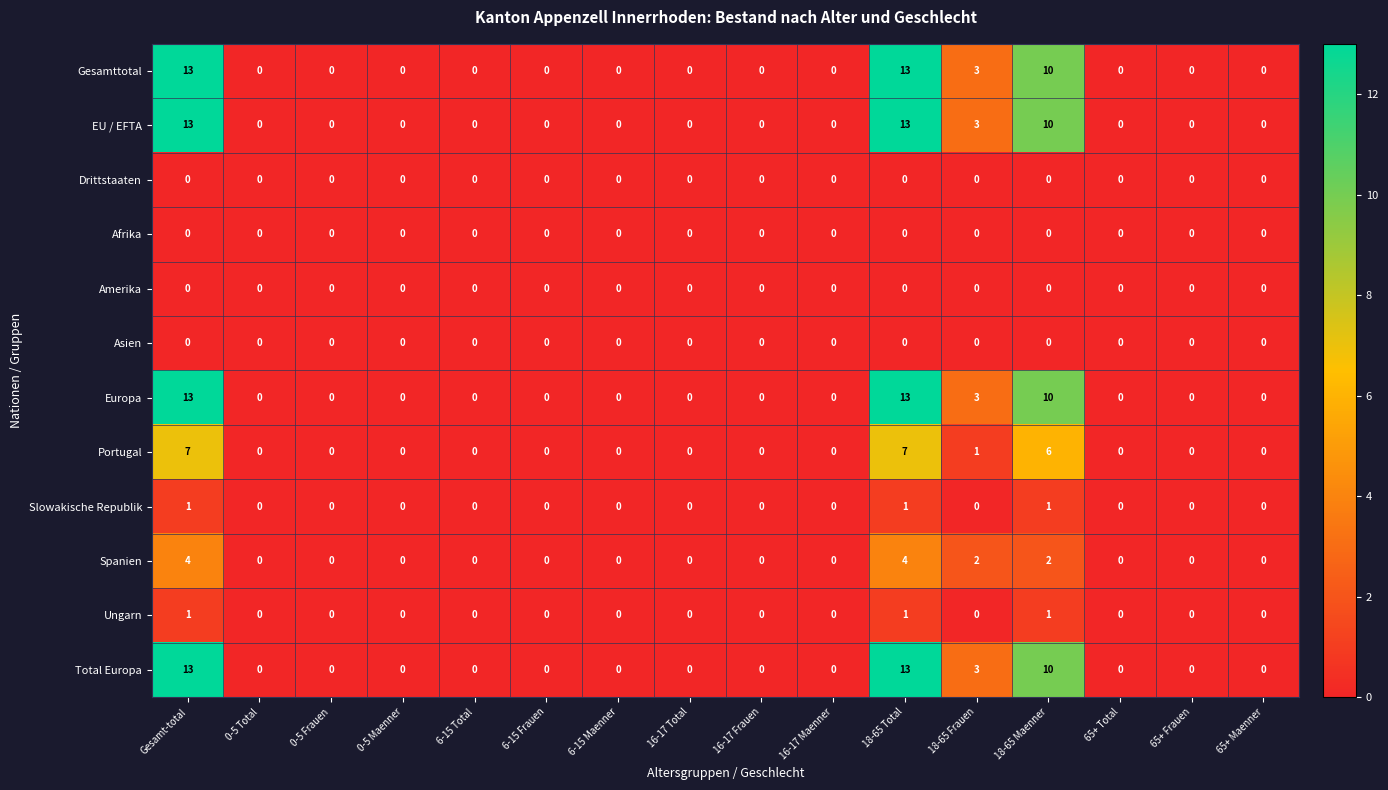

At how many categories does at least one series exceed 12?

2